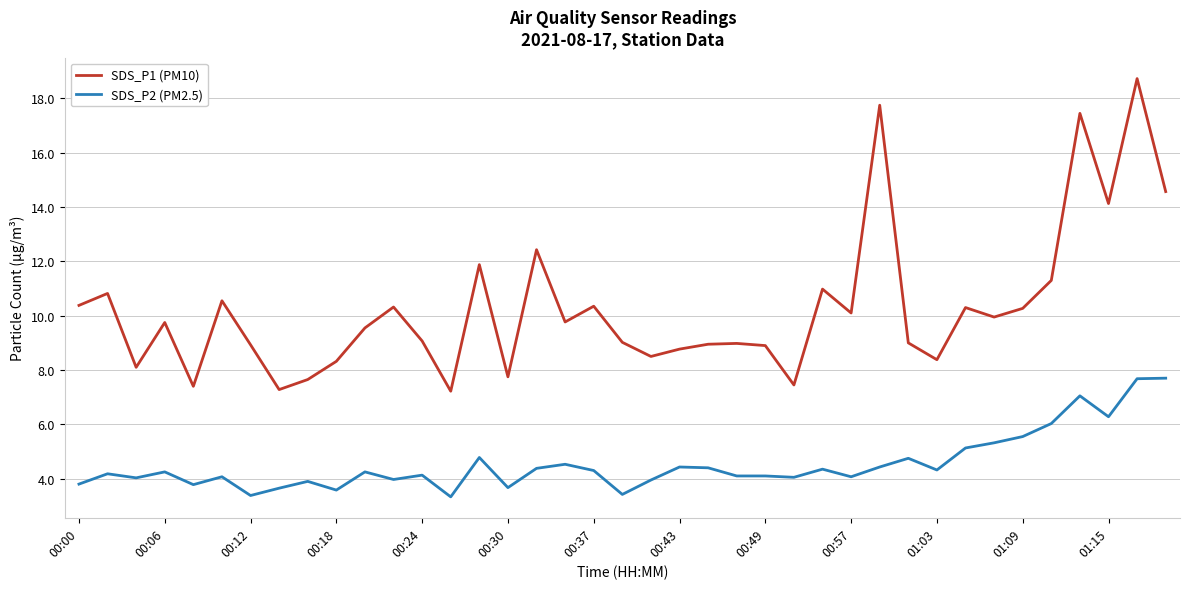

True or false: SDS_P1 (PM10) and SDS_P2 (PM2.5) intersect in this chart.

False